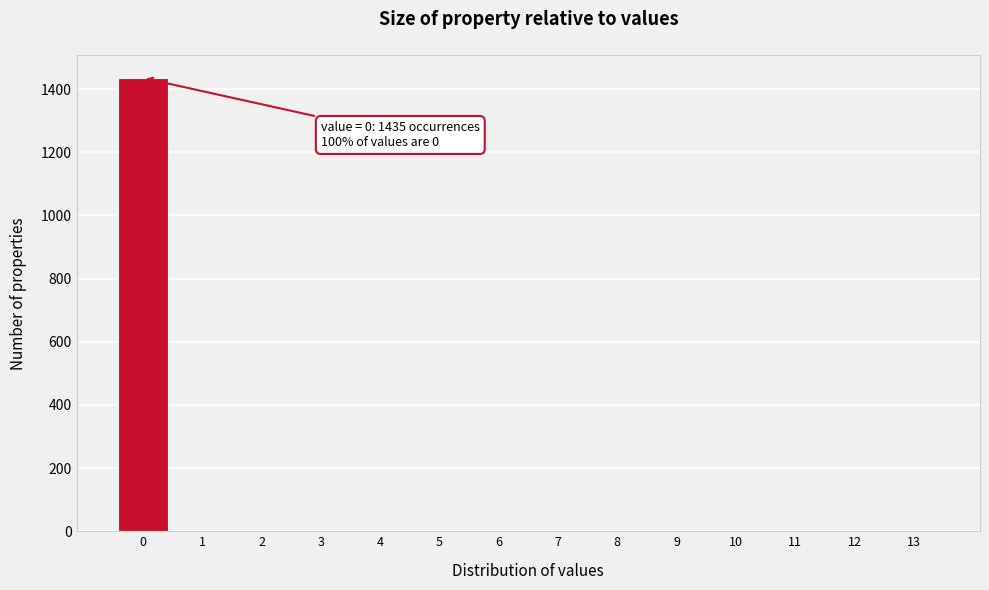

Reading right to left, list all the values displayed in this chart.

13=0	12=0	11=0	10=0	9=0	8=0	7=0	6=0	5=0	4=0	3=0	2=0	1=0	0=1435